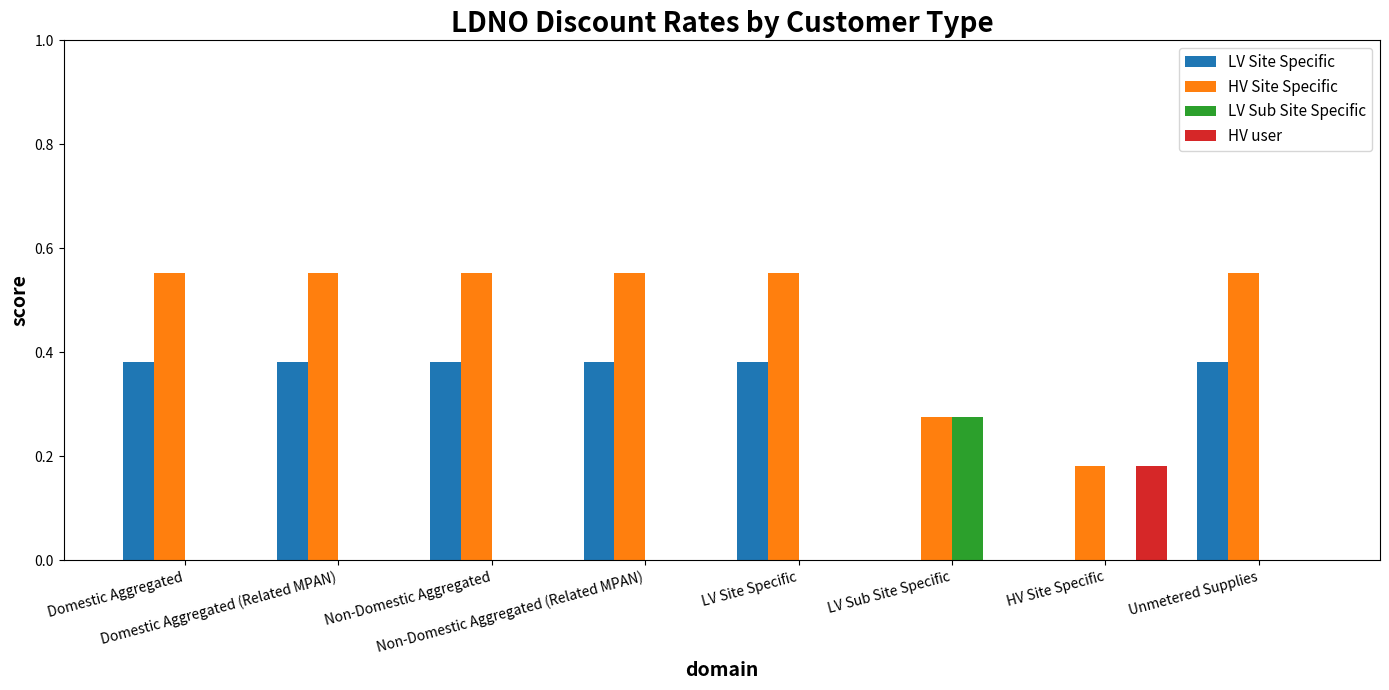

How many data points does each series have?

8